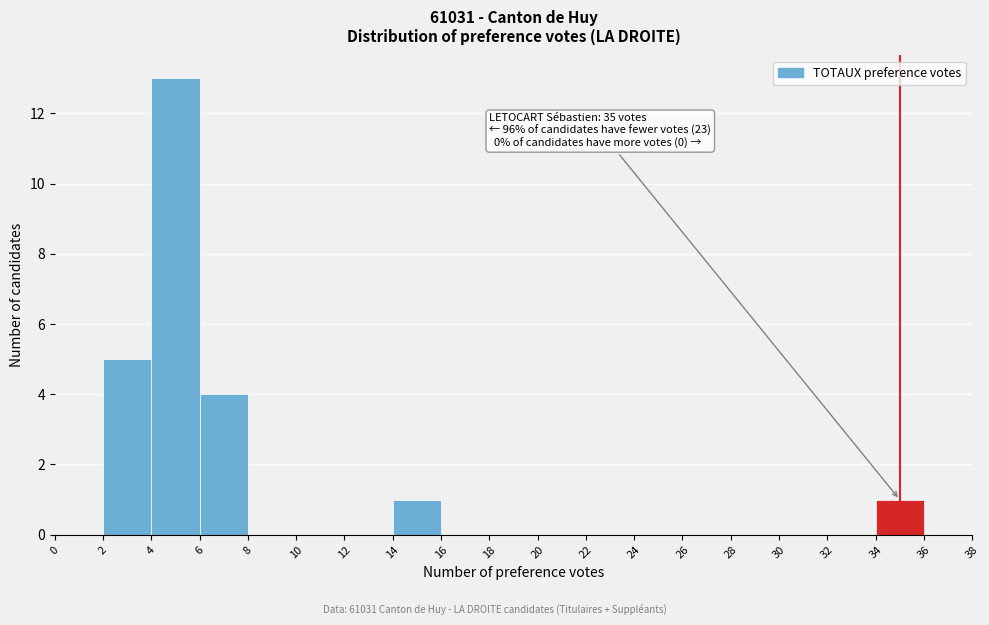

Which range on the x-axis has the tallest bar?

4 to 6